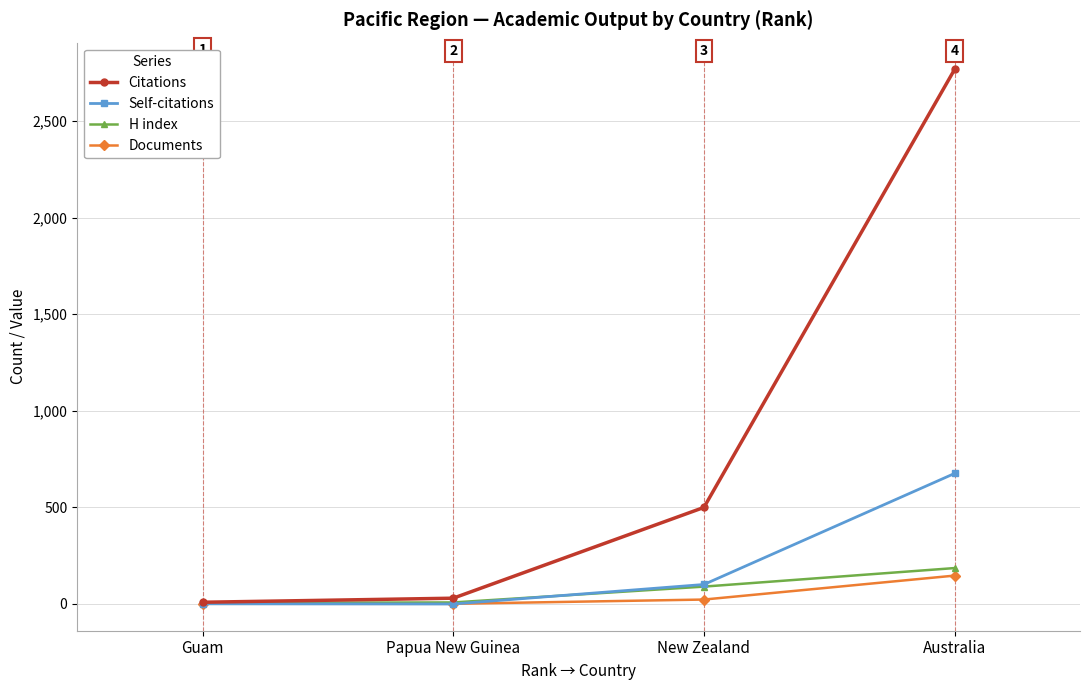

The Citations series shows 9 at Guam. True or false?

True